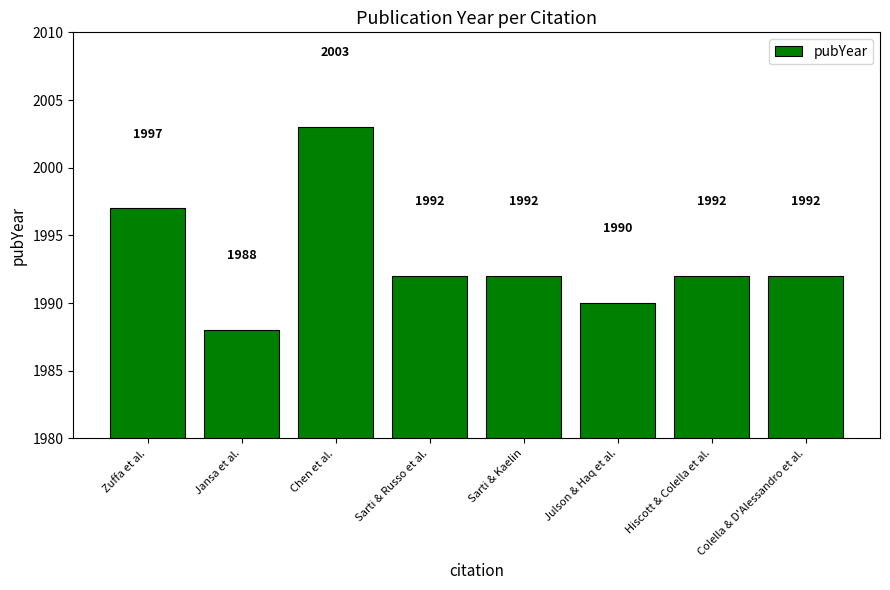

What is the greatest value displayed?

2003